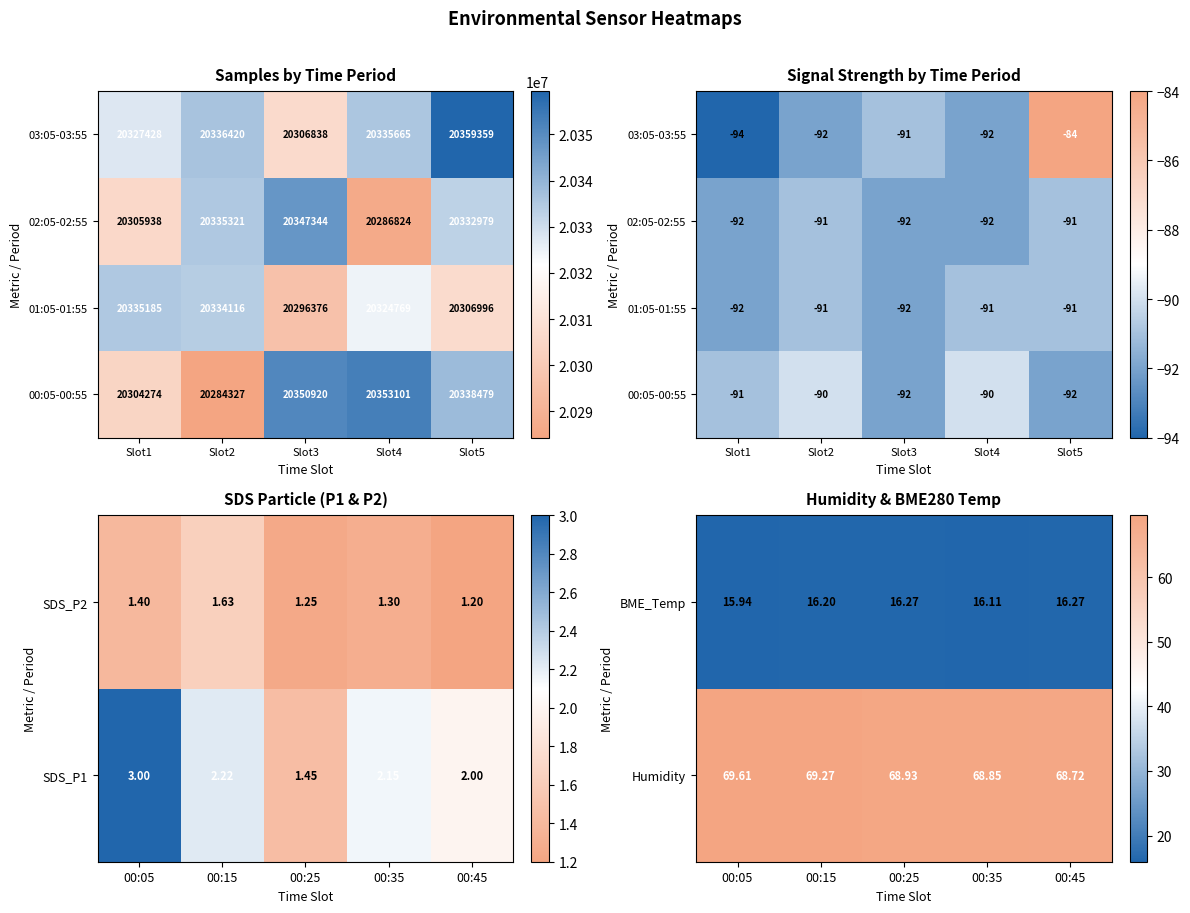

Is the value of SDS_P1 at 00:15 greater than the value of SDS_P2 at 00:45?

Yes